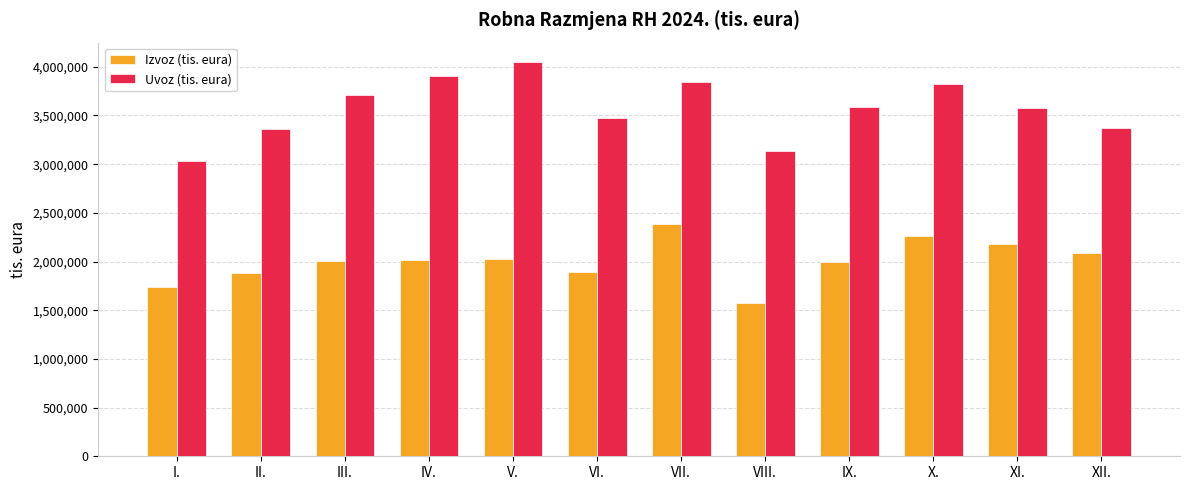

Rank the series at X. from highest to lowest value.

Uvoz (tis. eura), Izvoz (tis. eura)